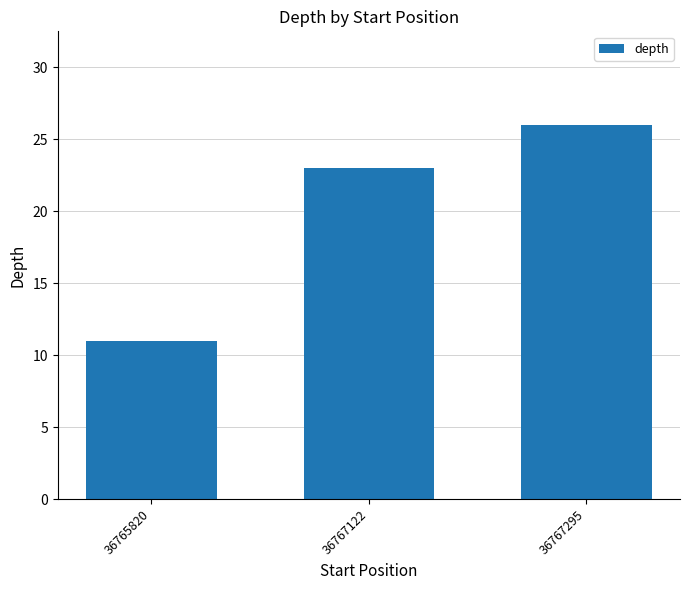

List the labels in order of value, largest first.

36767295, 36767122, 36765820